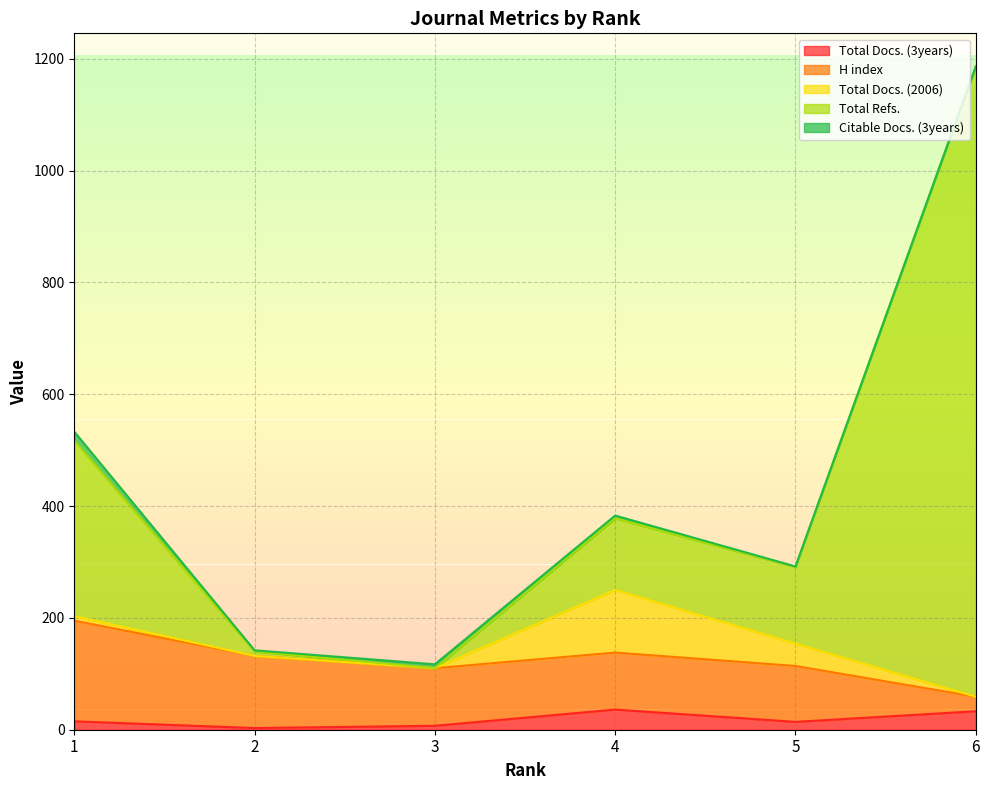

True or false: Citable Docs. (3years) has a value of 5 at 4.

True